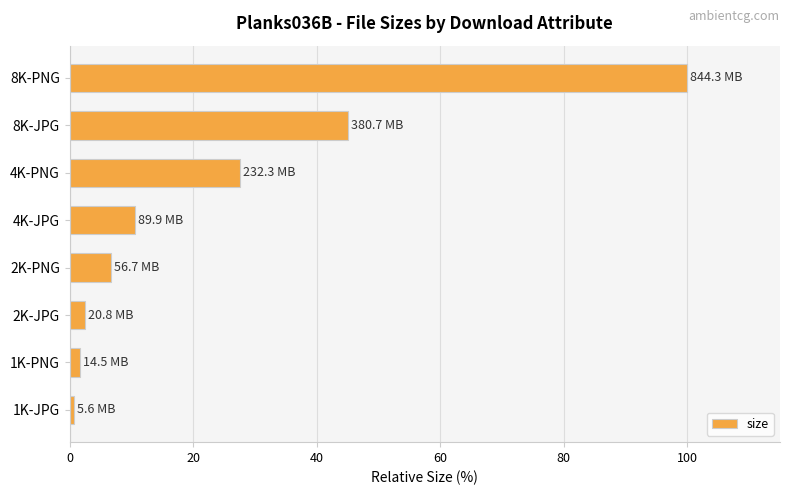

At which label is the value closest to 50?

8K-JPG